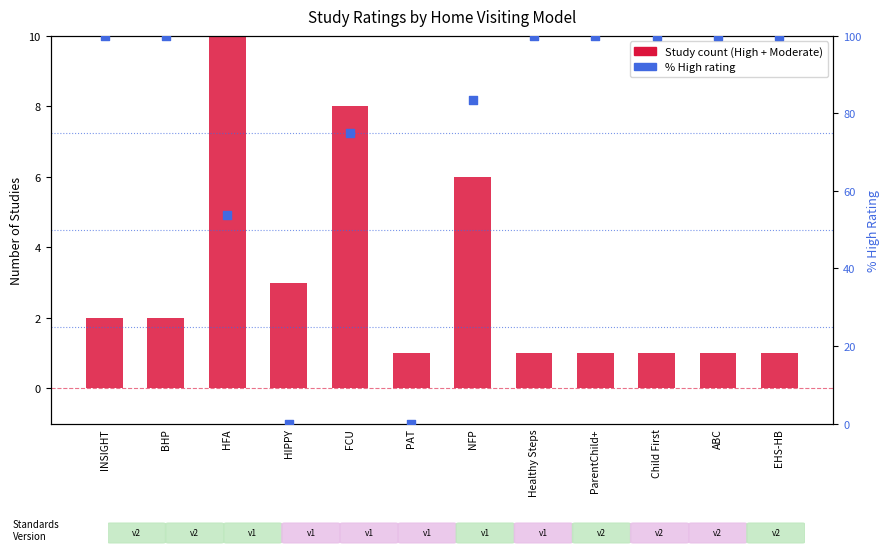

What are all the series names shown in the legend?

Moderate, High, % High rating